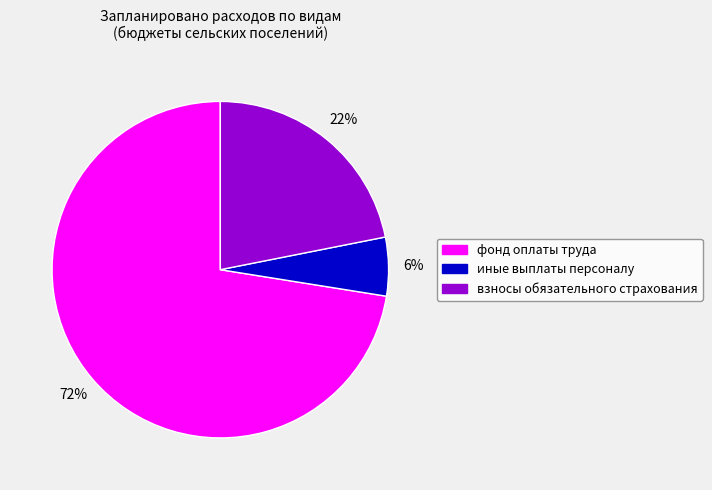

How many slices are in this pie chart?

3